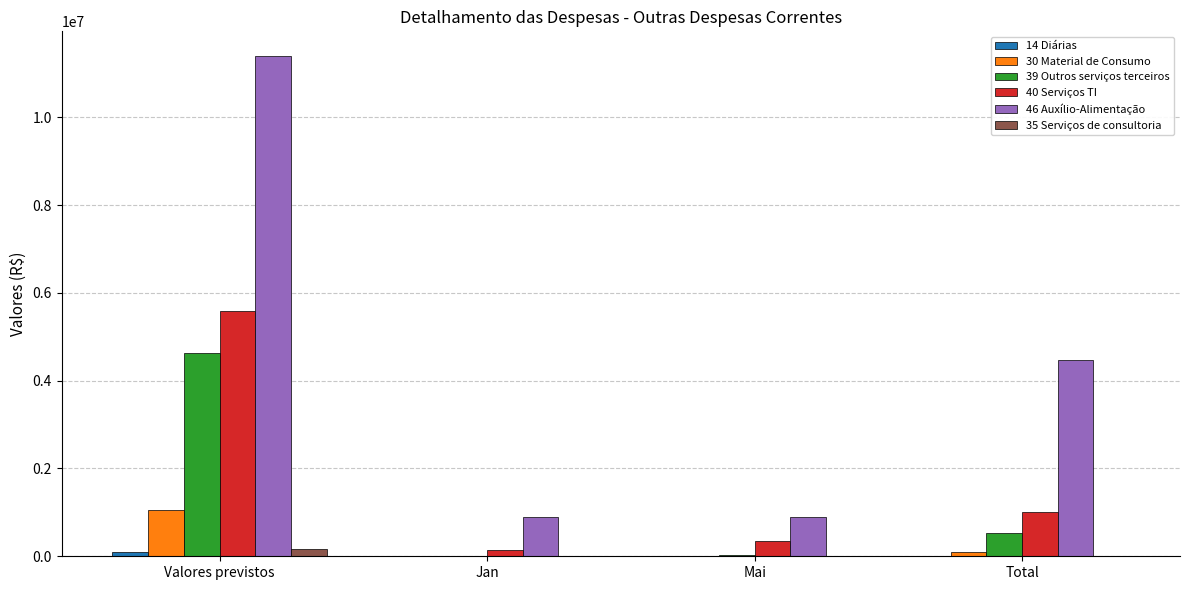

At which category does the chart reach its peak across all series?

Valores previstos